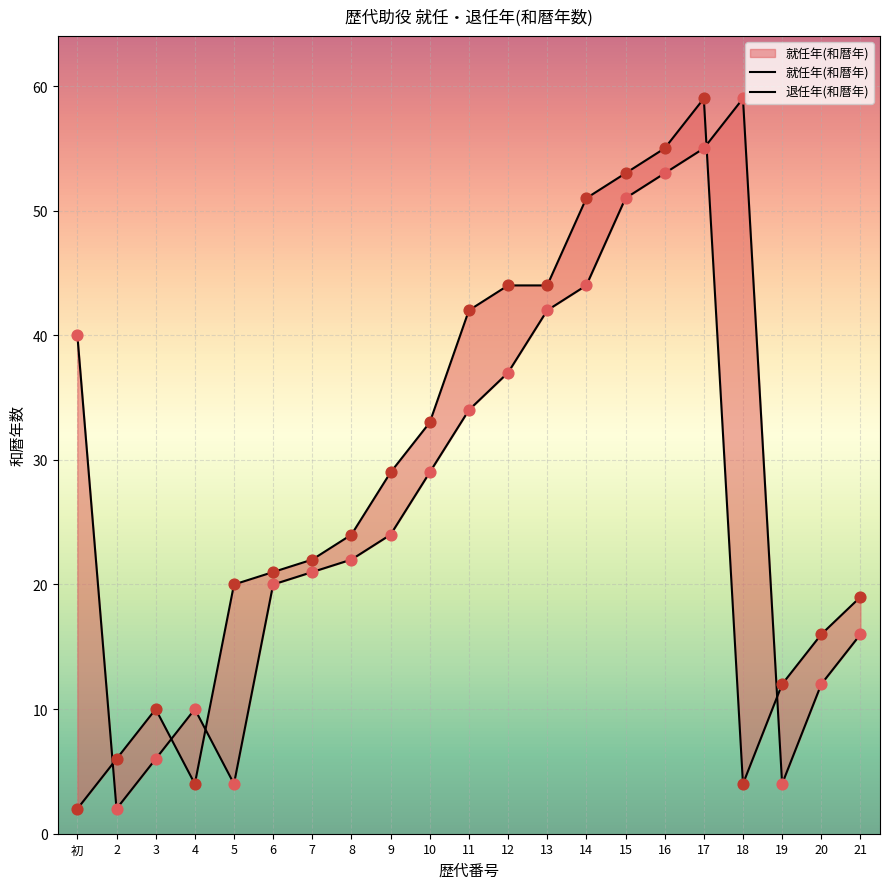

What are all the series names shown in the legend?

就任年(和暦年), 退任年(和暦年)